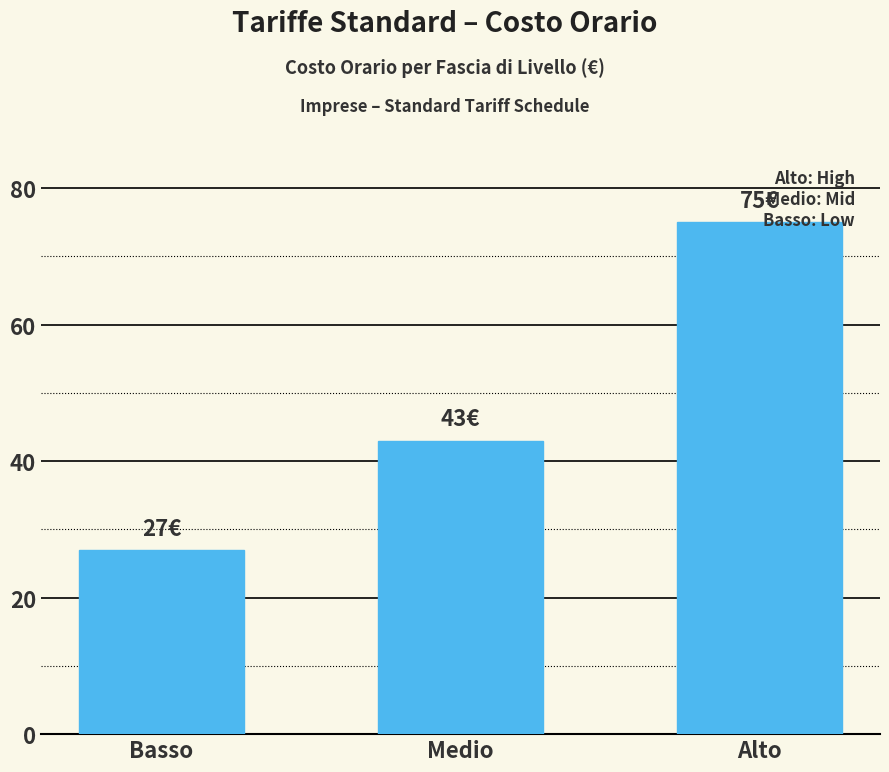

Reading left to right, extract all data points from this chart.

27	43	75